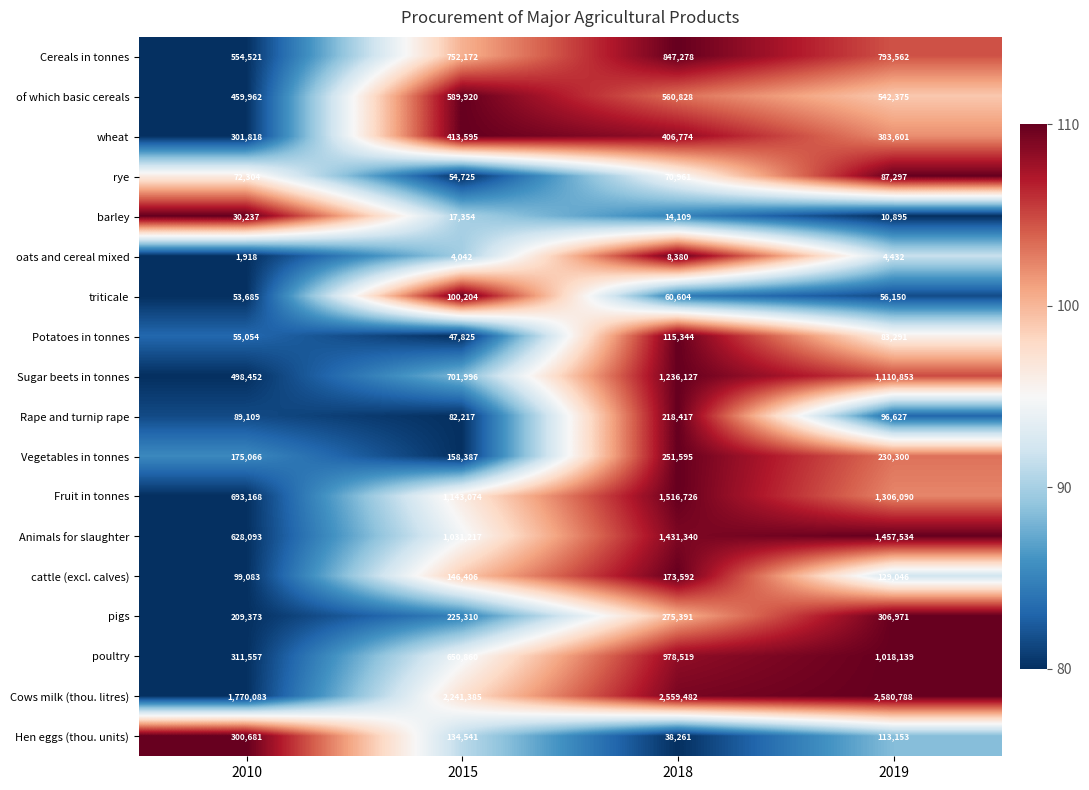

At which category is the sum across all series the highest?

2018